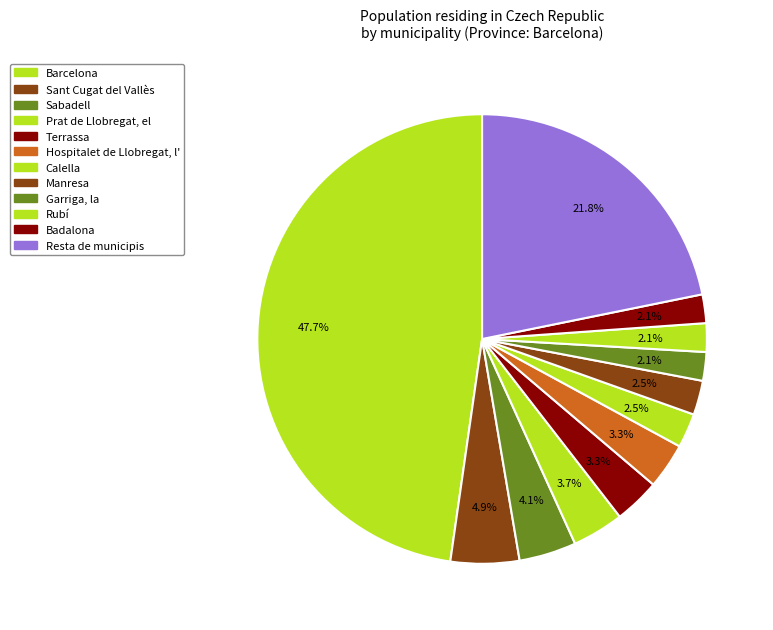

What percentage is NOT represented by Barcelona?

52.3%